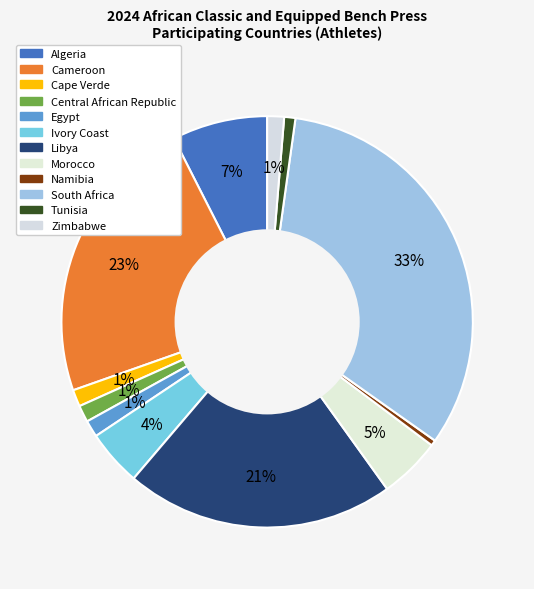

How many segments does this pie chart have?

12